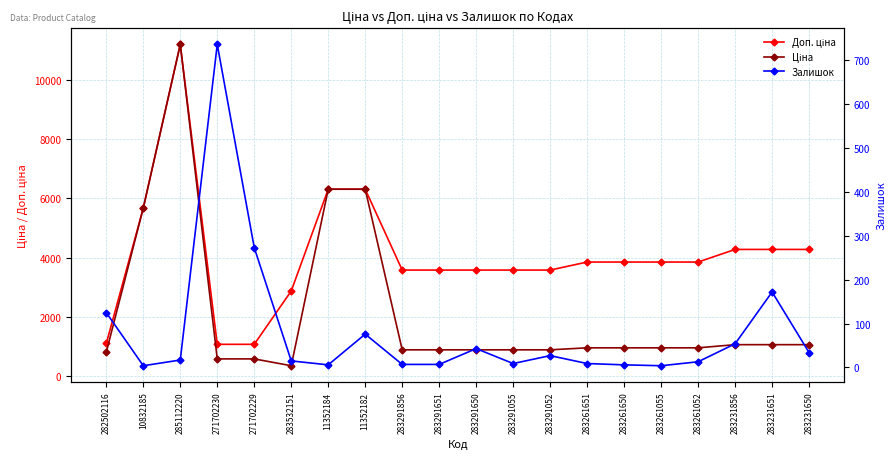

What are all the series names shown in the legend?

Доп. ціна, Ціна, Залишок